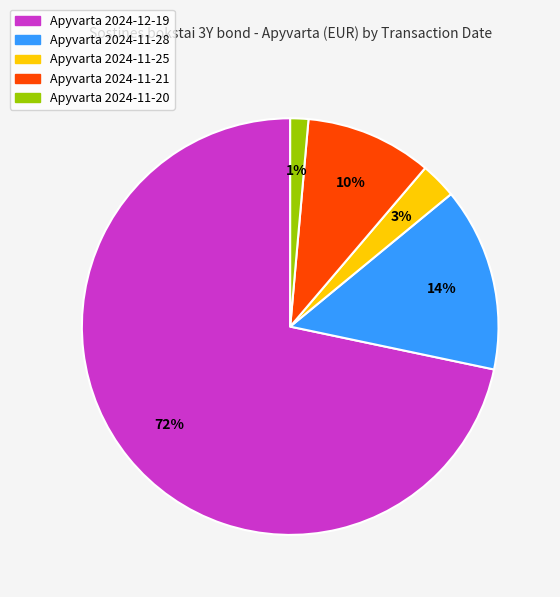

To the nearest percent, what portion does Apyvarta 2024-11-28 represent?

14%